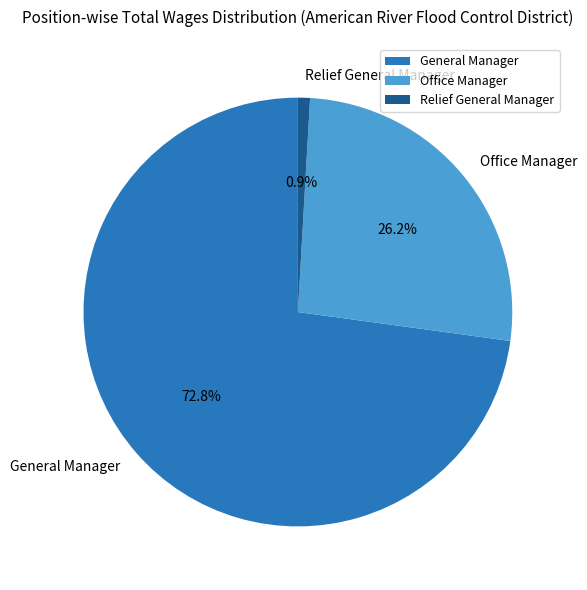

Is the sum of Office Manager and Relief General Manager greater than half?

No